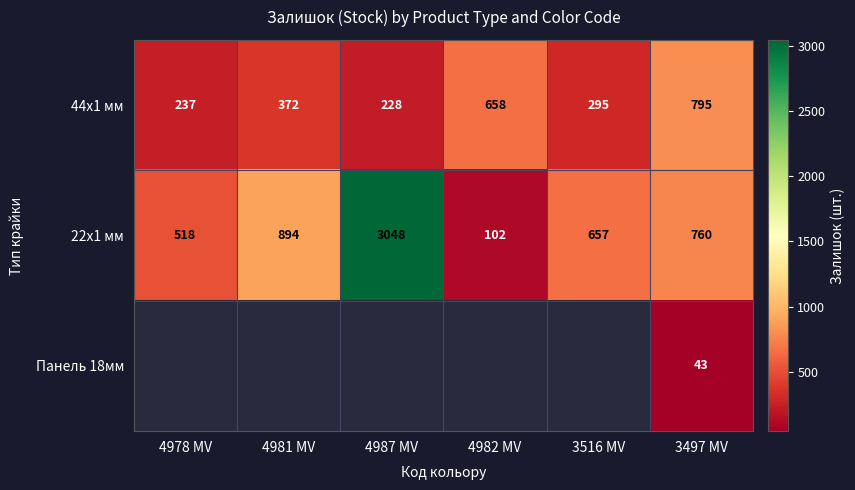

True or false: 44x1 мм has a value of 295 at 3516 MV.

True